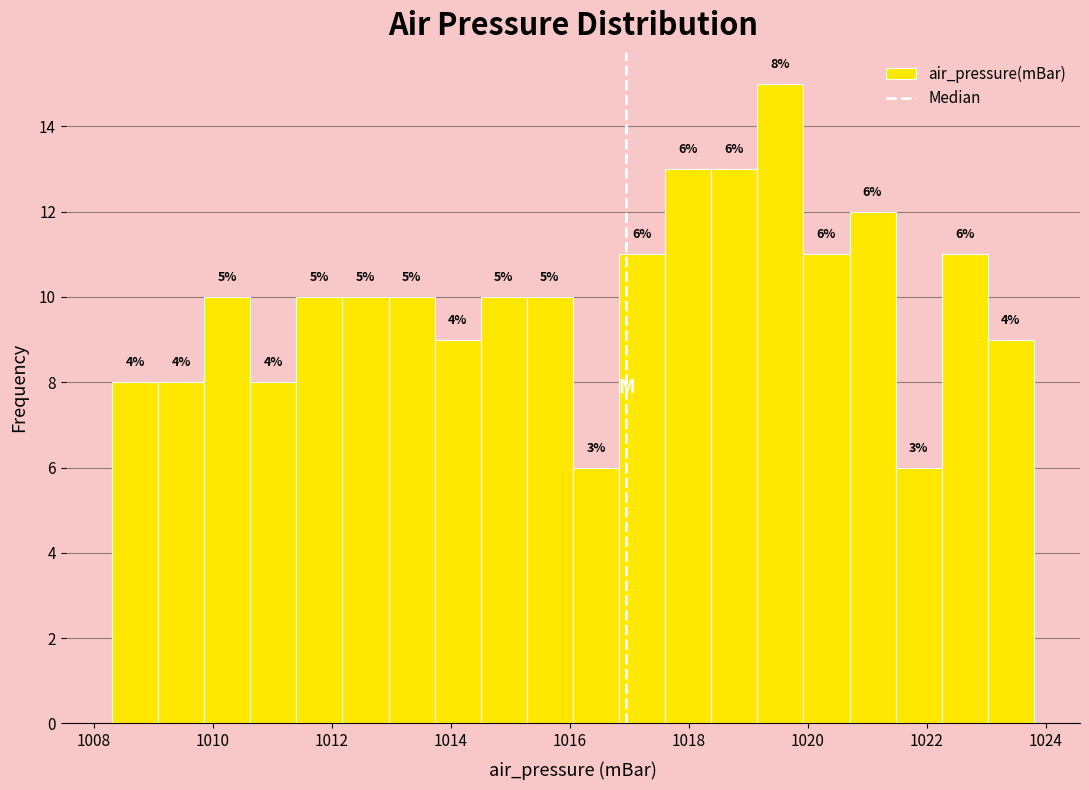

Around what value on the x-axis is the tallest bar? Give the approximate position of its centre, as read against the axis.

1019.6